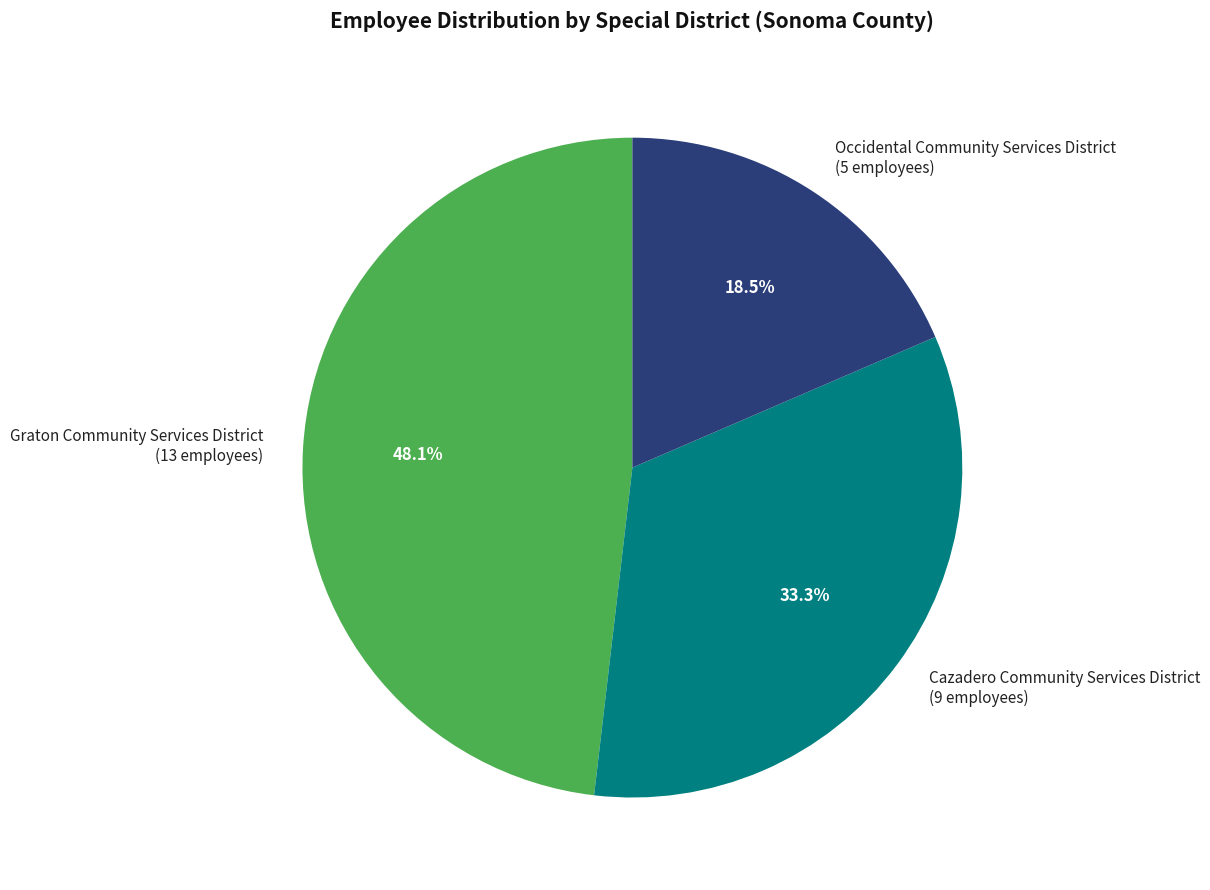

Which category has the biggest portion of the pie?

Graton Community Services District